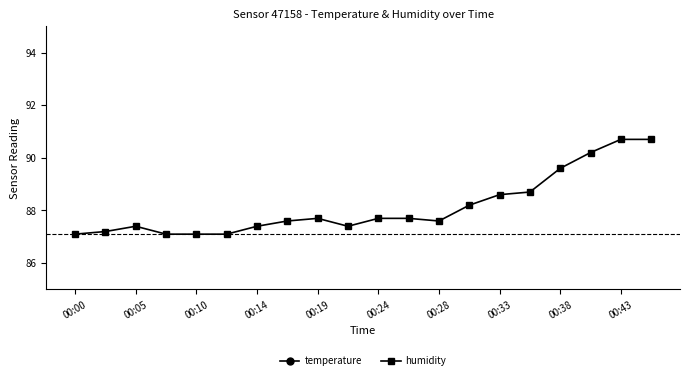

The humidity series shows 87.4 at 00:05. True or false?

True